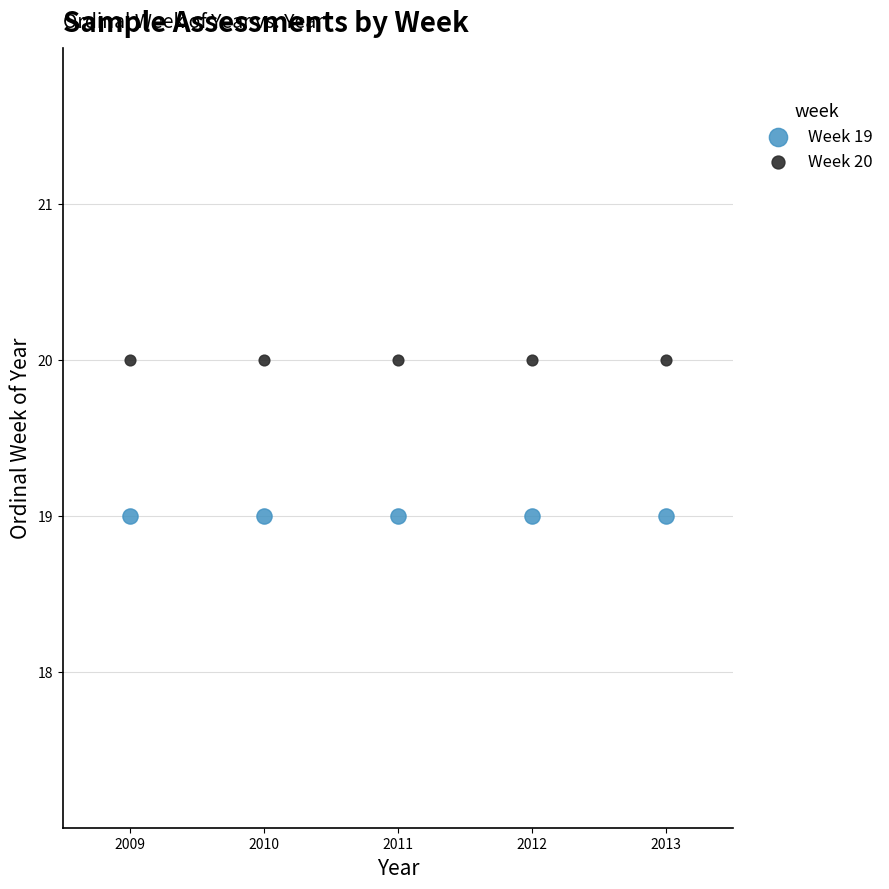

Which series reaches the maximum Y coordinate?

Week 20